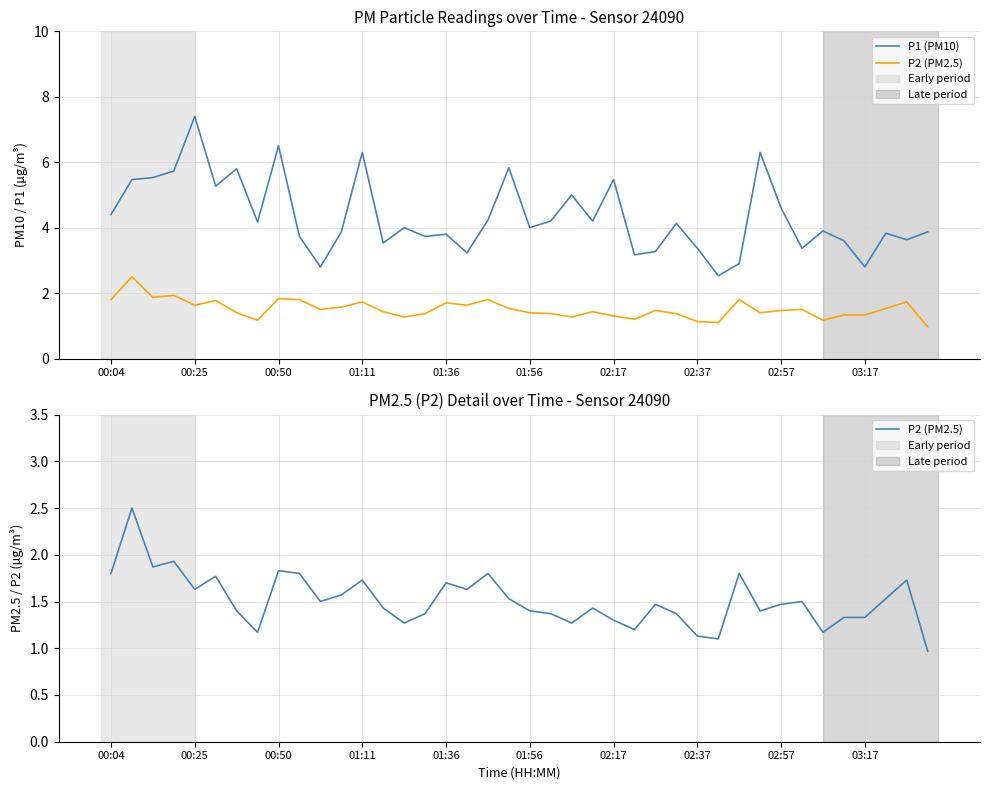

Between 17 and 36, which series saw the biggest shift?

P1 (PM10)